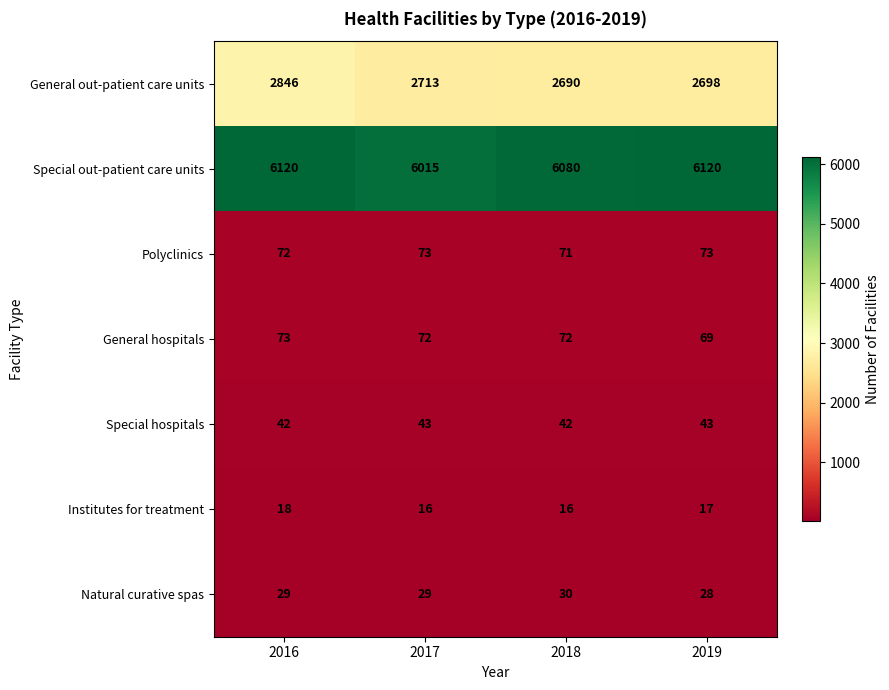

What is the sum of all Special out-patient care units values?

24335